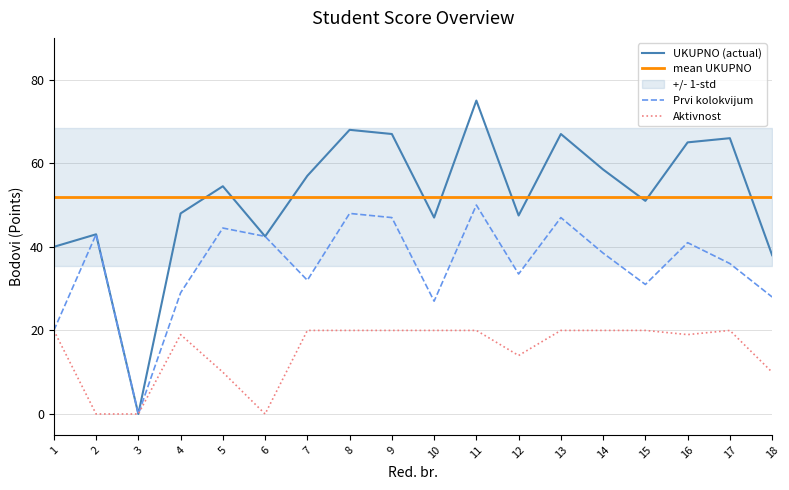

Which has a higher value, 2 or 11?

11